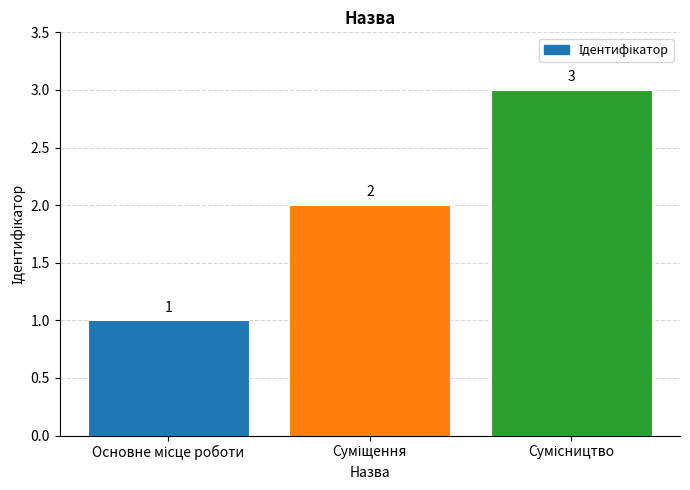

What is the maximum value shown in the chart?

3